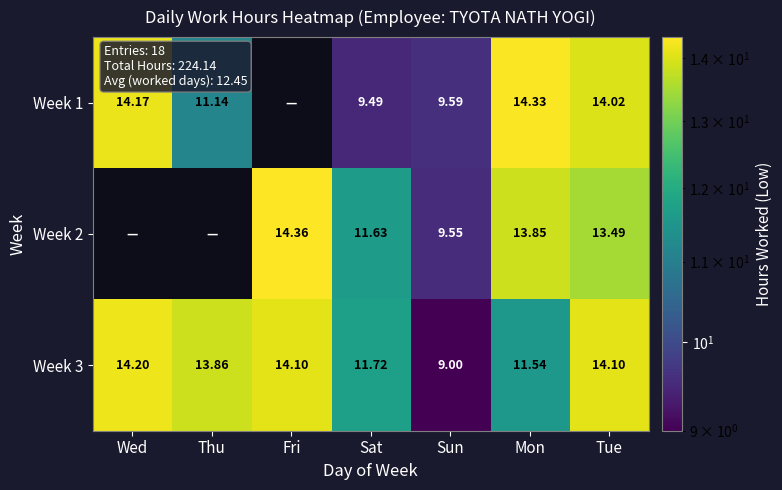

At which label does Week 3 reach its peak?

Wed